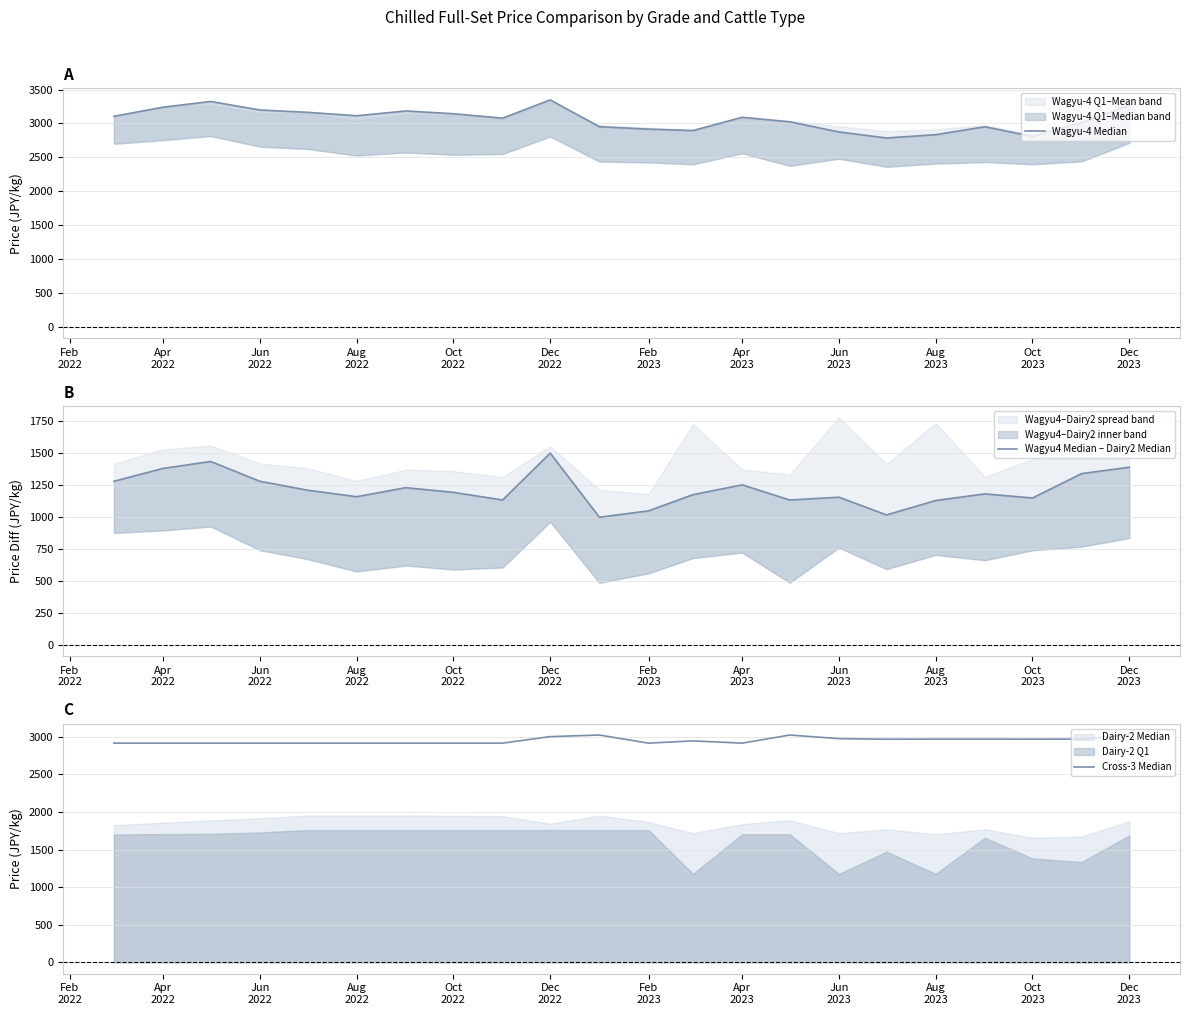

At how many categories does at least one series exceed 1477?

22